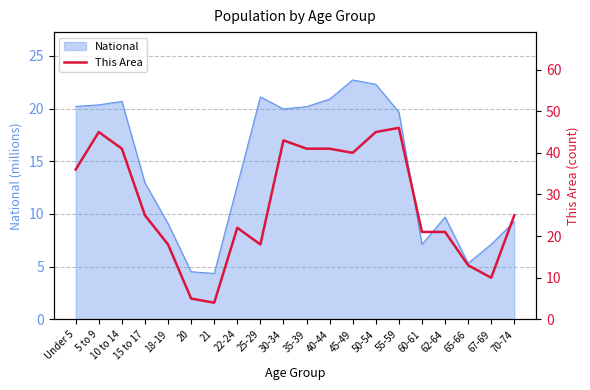

Rank the categories by value from highest to lowest.

55-59, 5 to 9, 50-54, 30-34, 10 to 14, 35-39, 40-44, 45-49, Under 5, 15 to 17, 70-74, 22-24, 60-61, 62-64, 18-19, 25-29, 65-66, 67-69, 20, 21